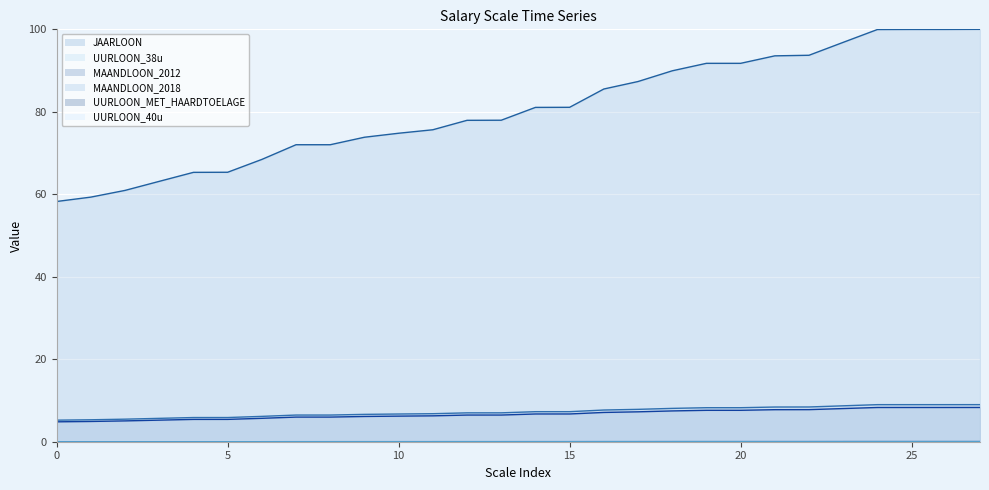

Is it true that UURLOON_MET_HAARDTOELAGE equals 0.0 at 22?

False